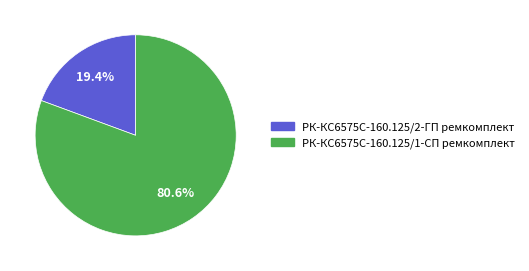

How many slices are in this pie chart?

2